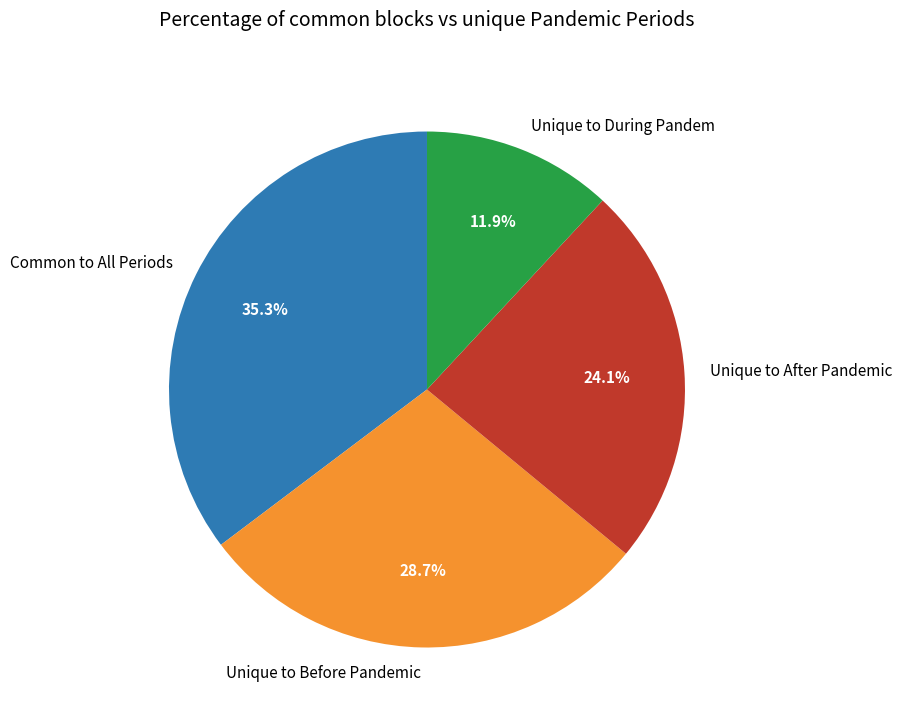

Which category has the smallest portion of the pie?

Unique to During Pandem